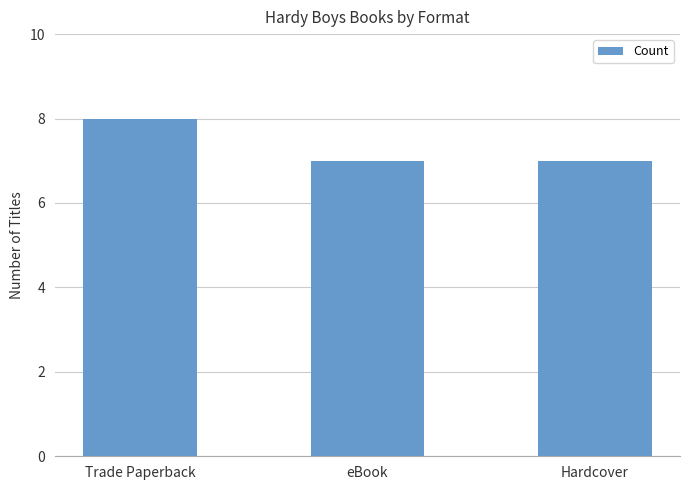

At which category does the chart reach its peak across all series?

Trade Paperback